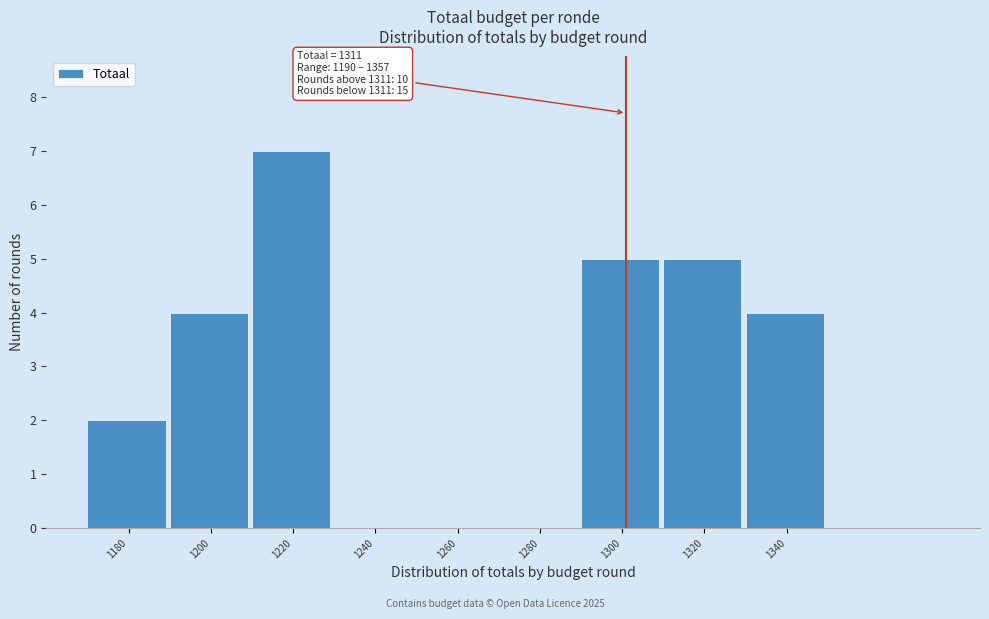

Reading right to left, what are all the values shown in this chart?

1340=4	1320=5	1300=5	1280=0	1260=0	1240=0	1220=7	1200=4	1180=2